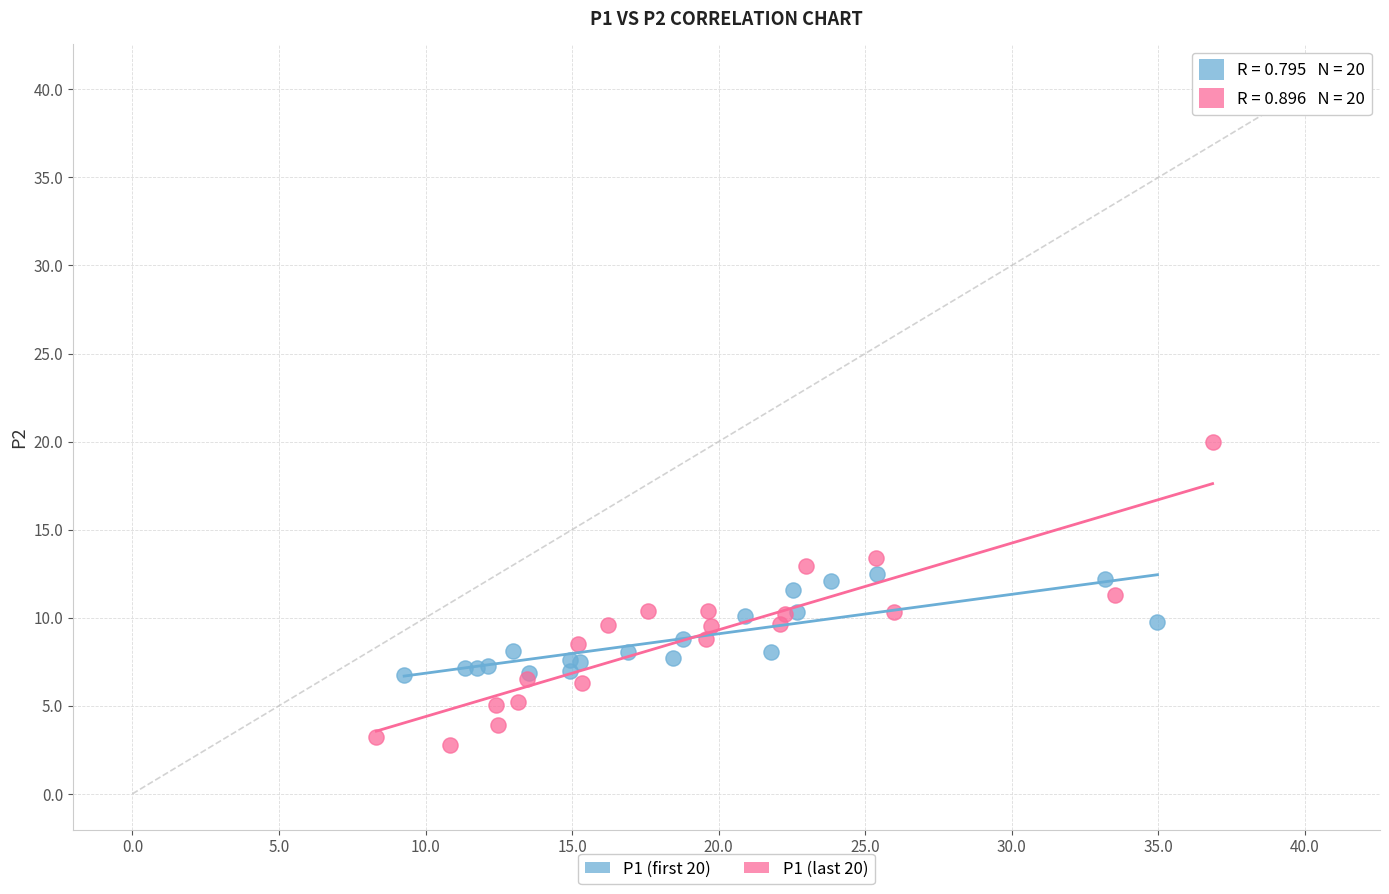

Which series contains the highest Y value?

P1 (last 20)